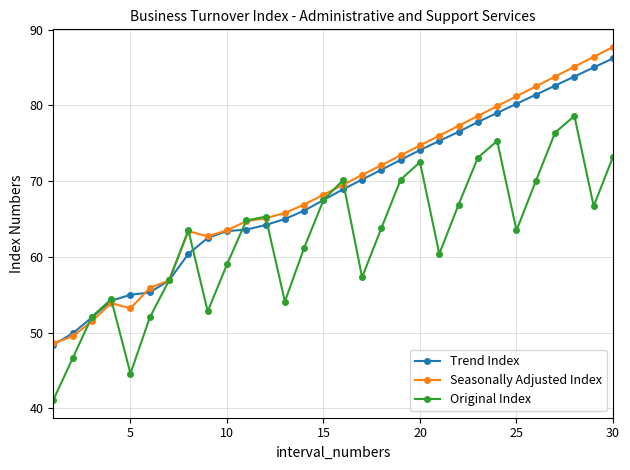

Is this an area chart (filled region under the line)?

No